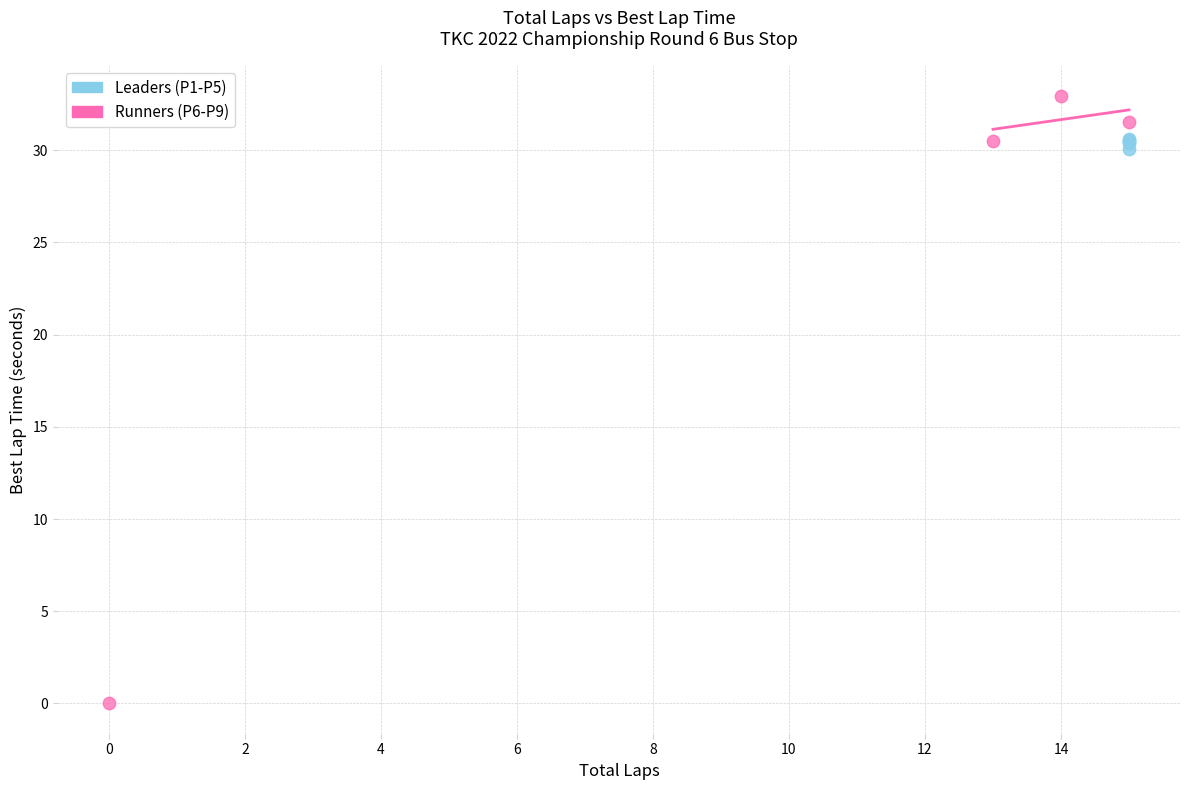

Which series reaches the maximum Y coordinate?

Runners (P6-P9)